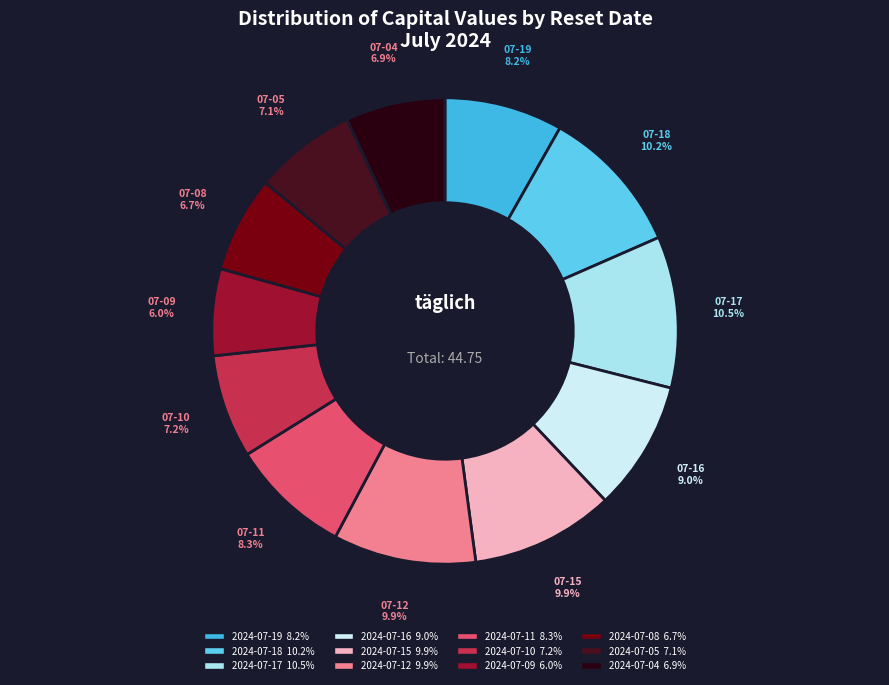

Which has a higher value, 2024-07-10 or 2024-07-11?

2024-07-11